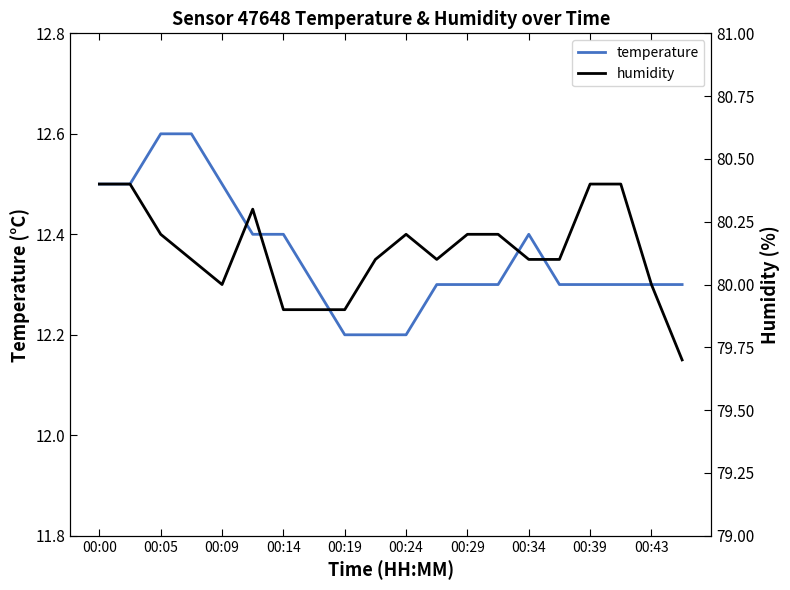

True or false: temperature has a value of 4.4 at 00:19.

False